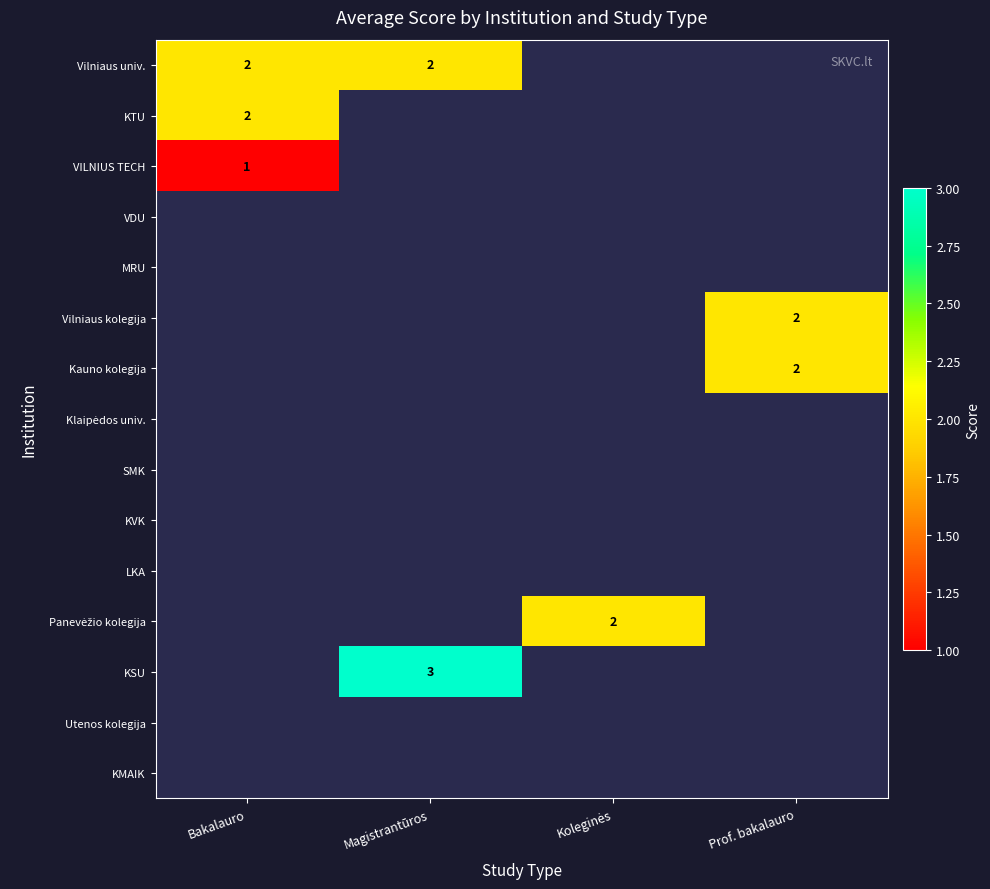

At Bakalauro, list the series in order from largest to smallest.

Vilniaus univ., KTU, VILNIUS TECH, VDU, MRU, Vilniaus kolegija, Kauno kolegija, Klaipėdos univ., SMK, KVK, LKA, Panevėžio kolegija, KSU, Utenos kolegija, KMAIK